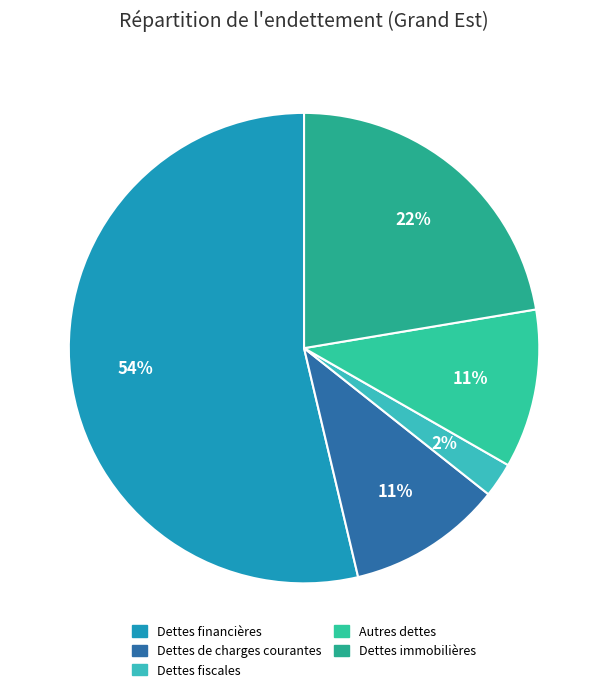

How many slices are in this pie chart?

5